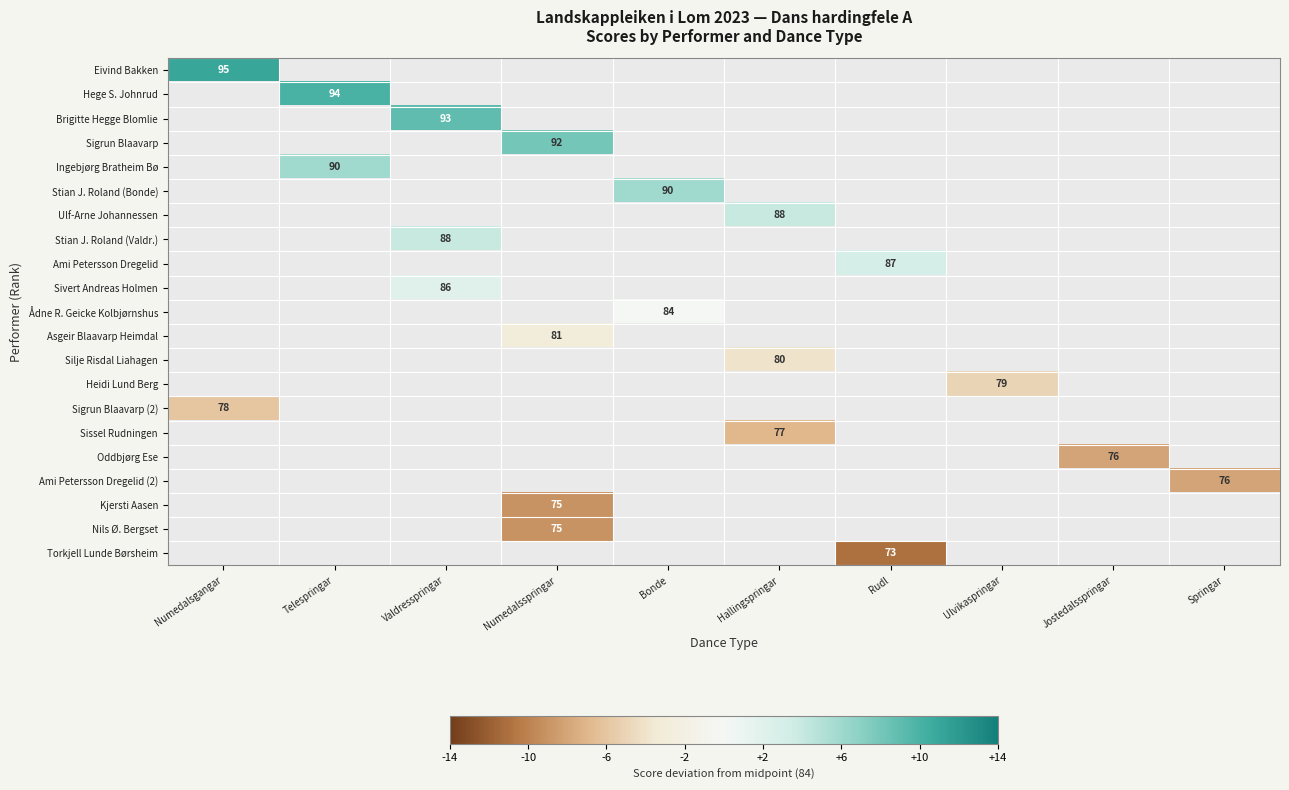

True or false: Torkjell Lunde Børsheim has a value of 73 at Rudl.

True